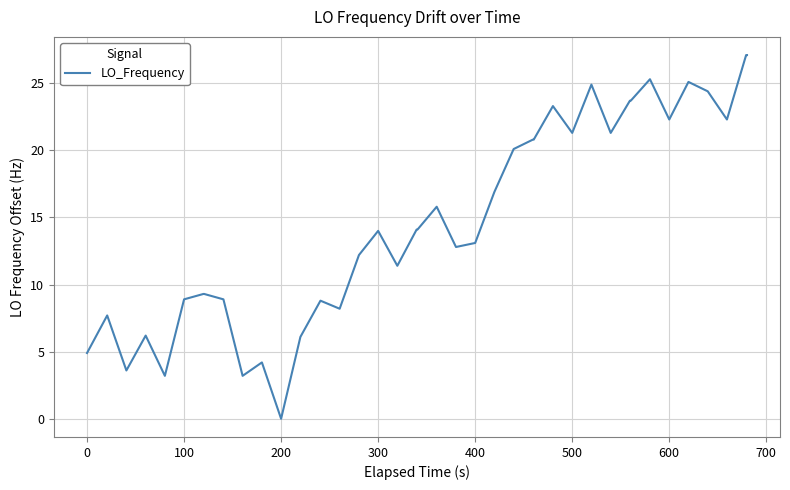

What is the greatest value displayed?

27.1